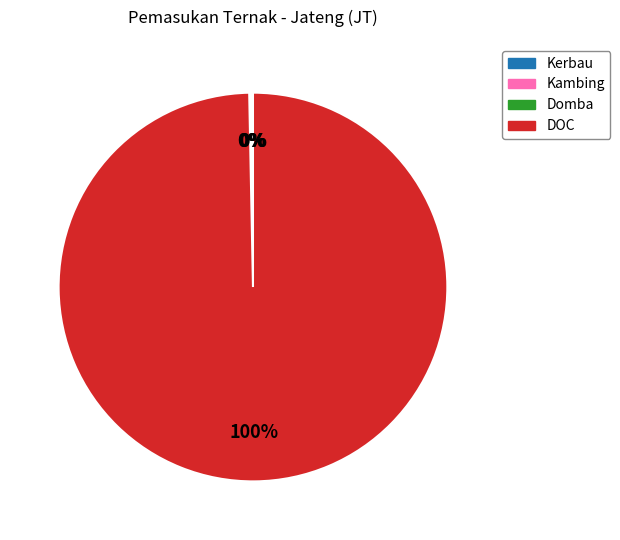

Which category has the biggest portion of the pie?

DOC